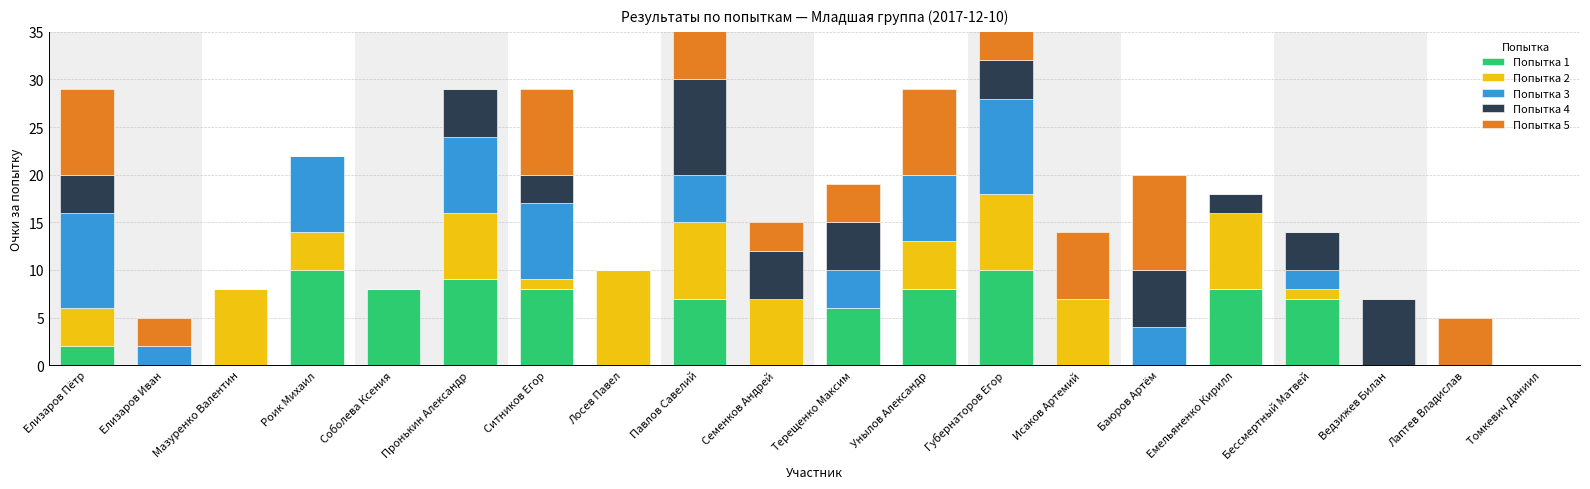

How many series are shown in this chart?

5